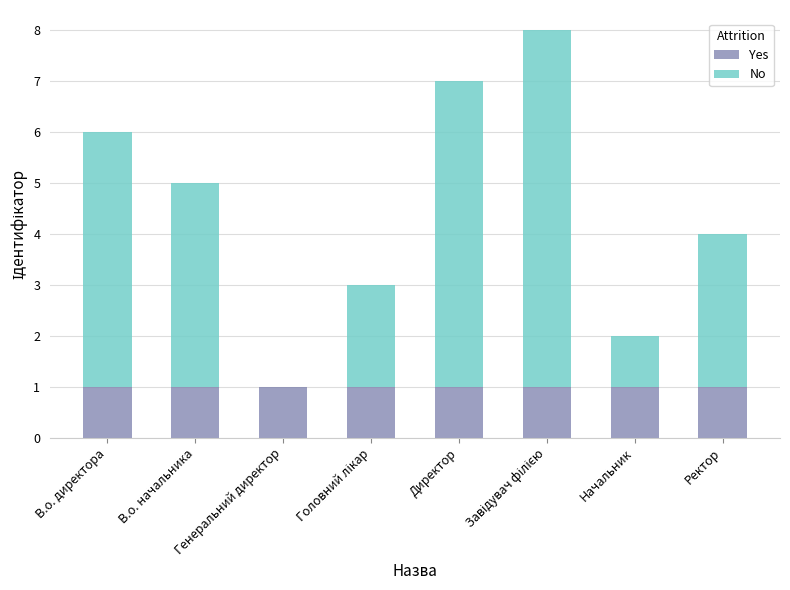

The value of Yes at Ректор is 2. True or false?

False